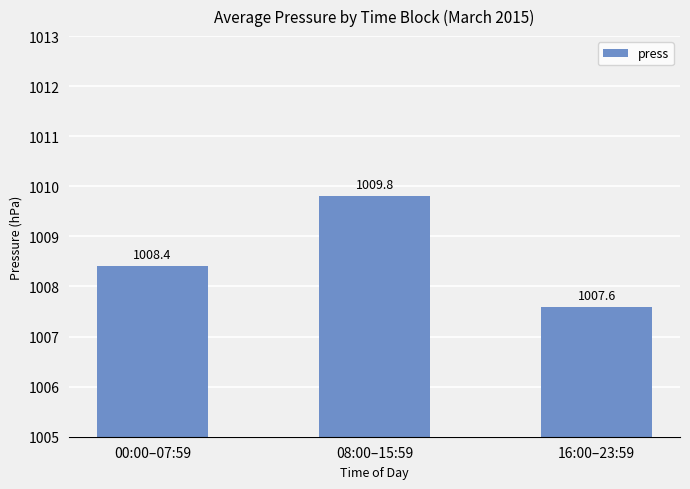

How many values exceed 1008?

2